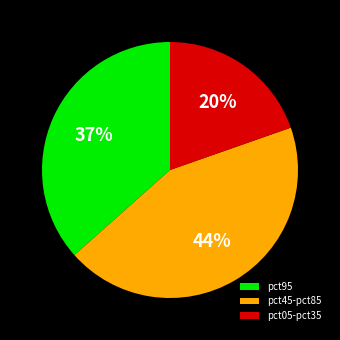

The pct05-pct35 slice represents 20% of the pie. True or false?

True